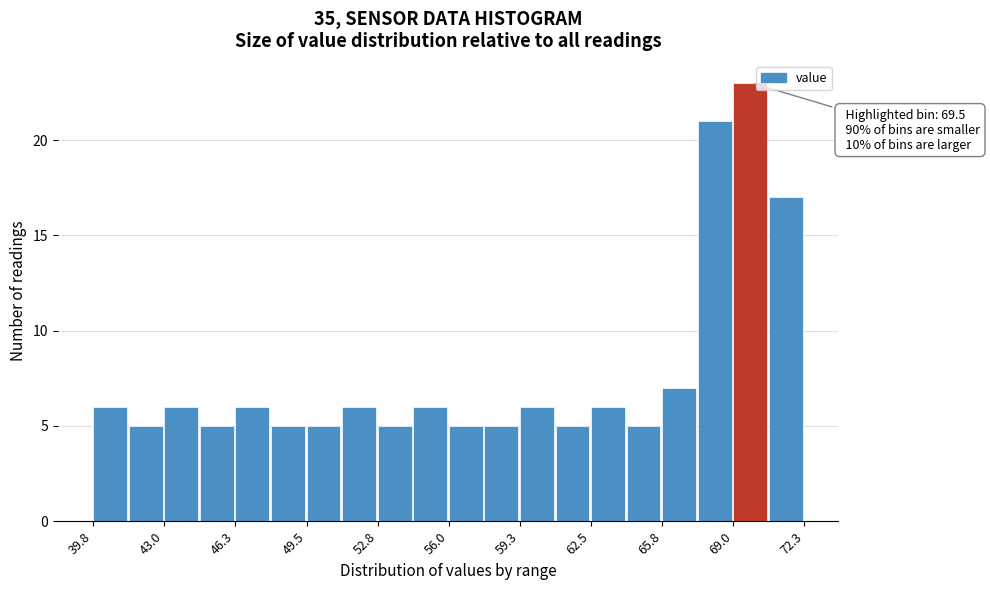

Around what value on the x-axis is the tallest bar? Give the approximate position of its centre, as read against the axis.

70.0